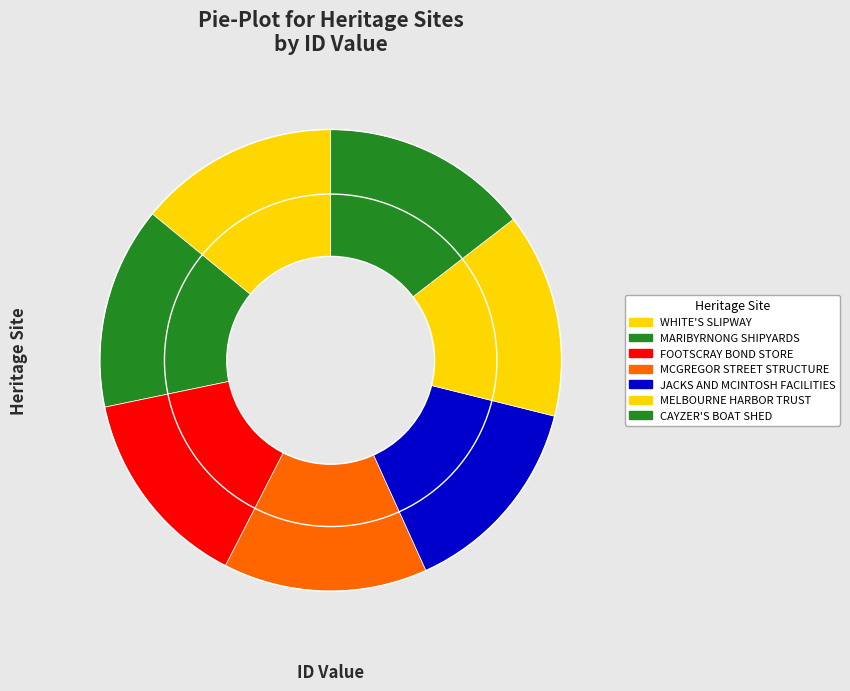

What is the largest slice in the pie chart?

CAYZER'S BOAT SHED AND SLIPWAY SITE